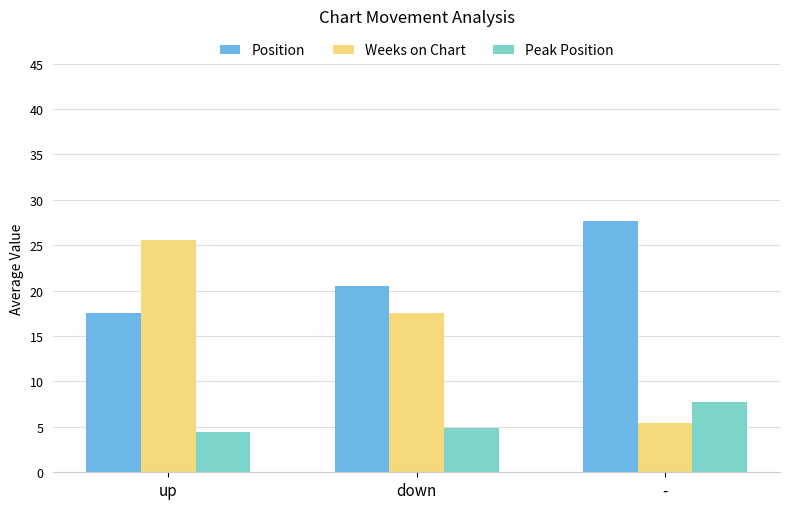

True or false: Position has a value of 27.7 at -.

True